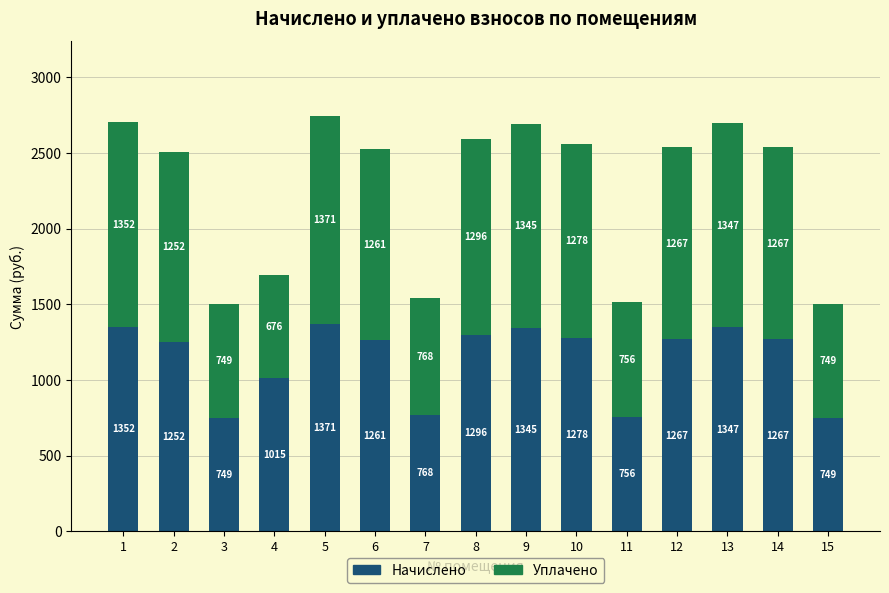

At which category is the sum across all series the highest?

5